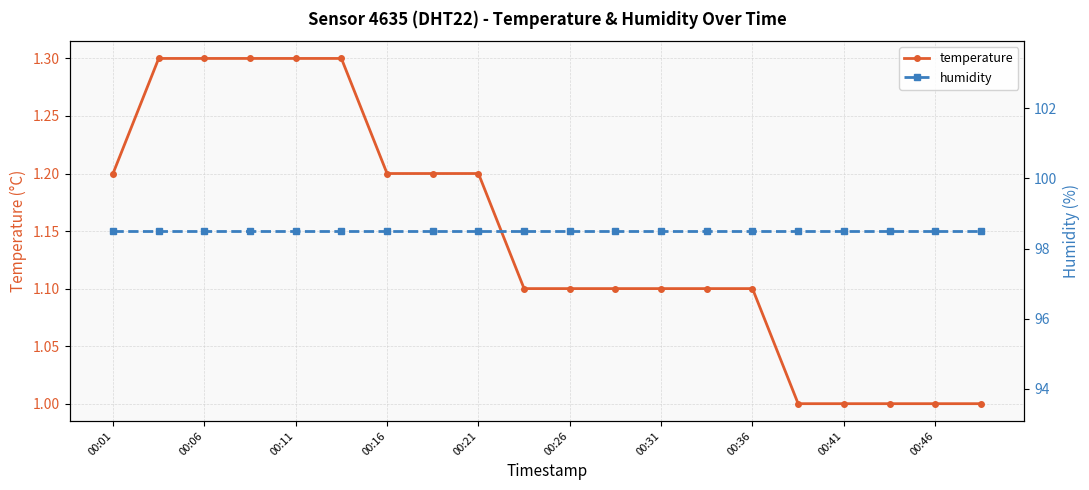

The temperature series shows 0.5 at 00:46. True or false?

False